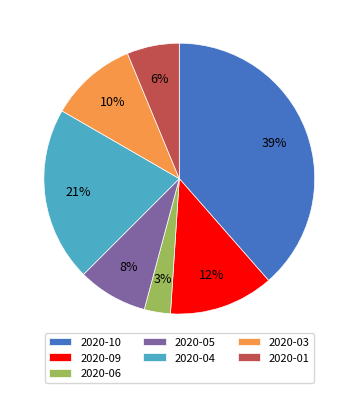

Do 2020-05 and 2020-06 together represent more than half of the pie?

No